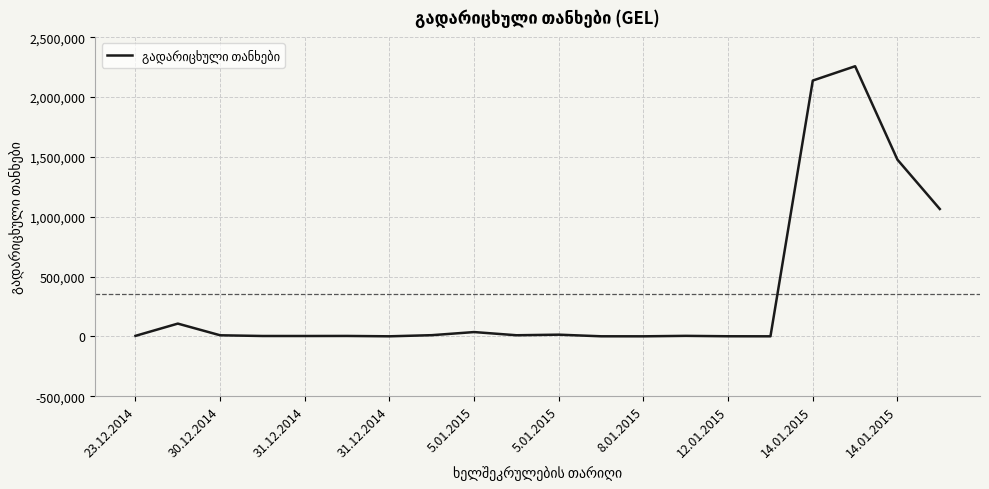

How many lines are shown in the chart?

1